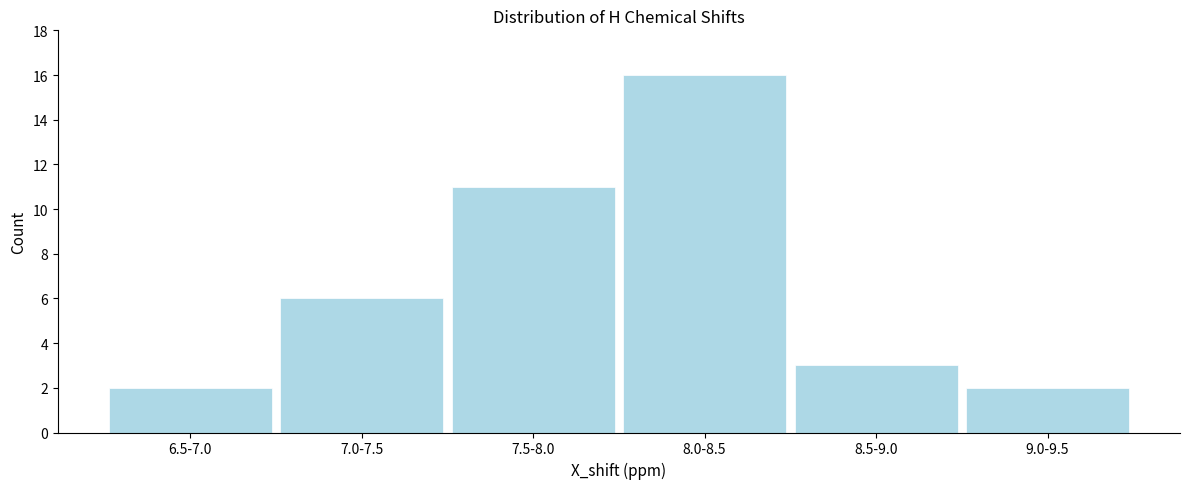

Reading left to right, extract all data points from this chart.

2	6	11	16	3	2